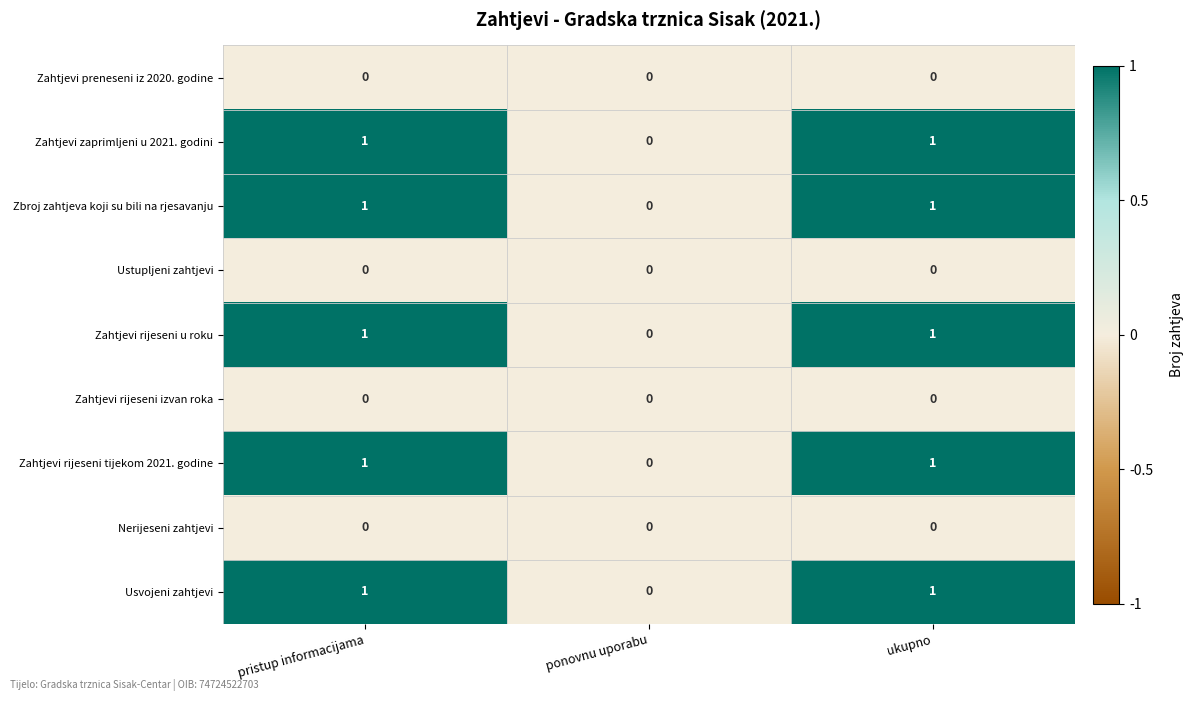

The value of Nerijeseni zahtjevi at ponovnu uporabu is 0. True or false?

True